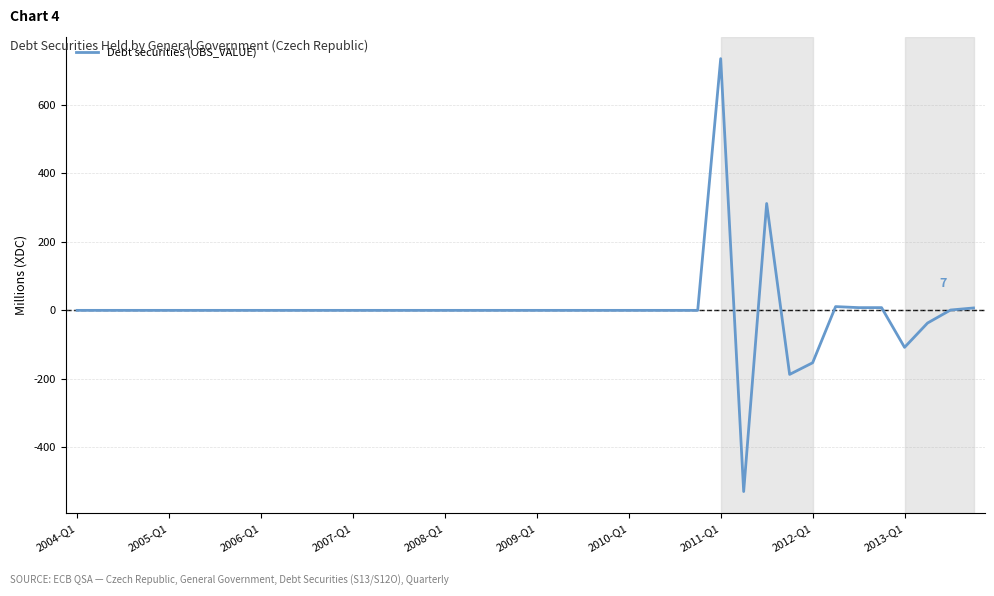

What is the greatest value displayed?

735